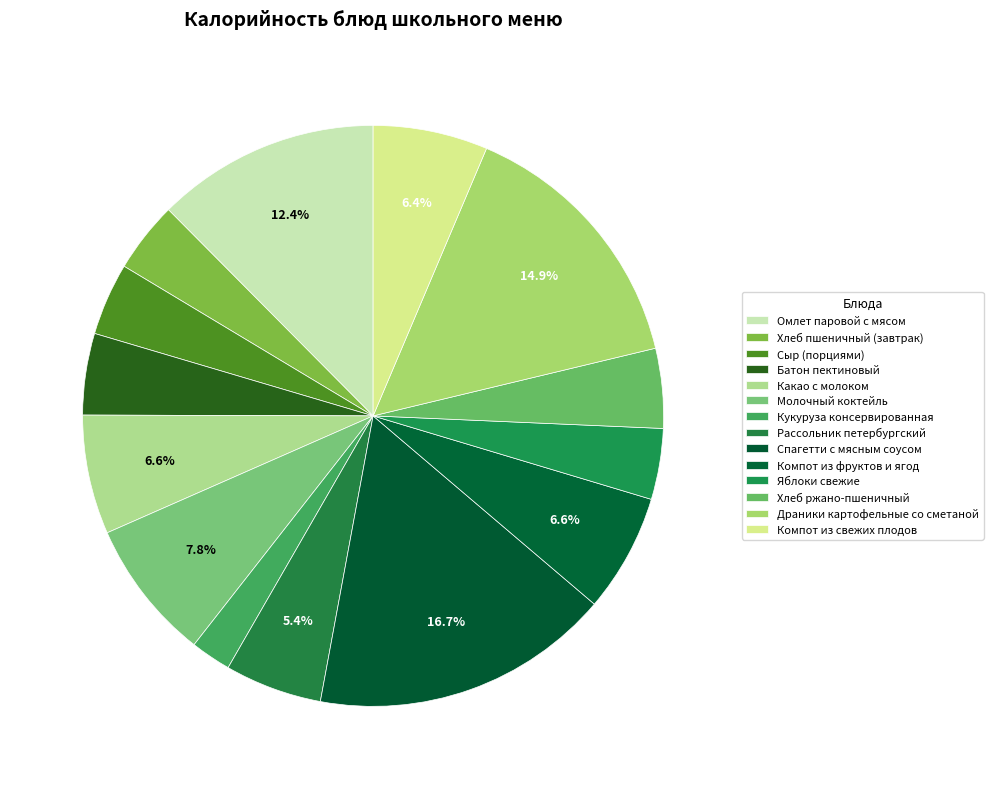

Count the number of slices in the pie.

14